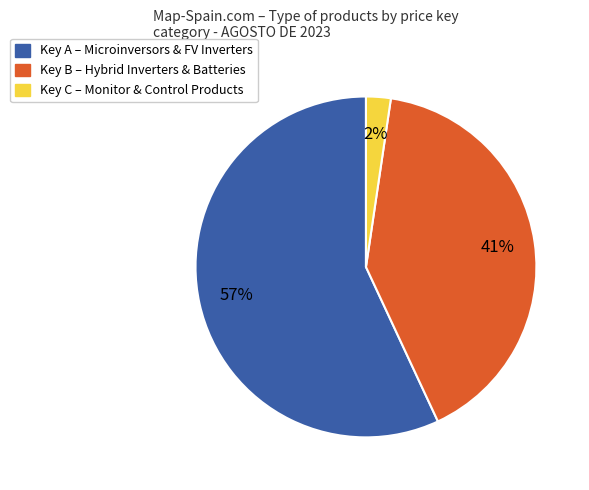

Does any single category account for the majority?

Yes